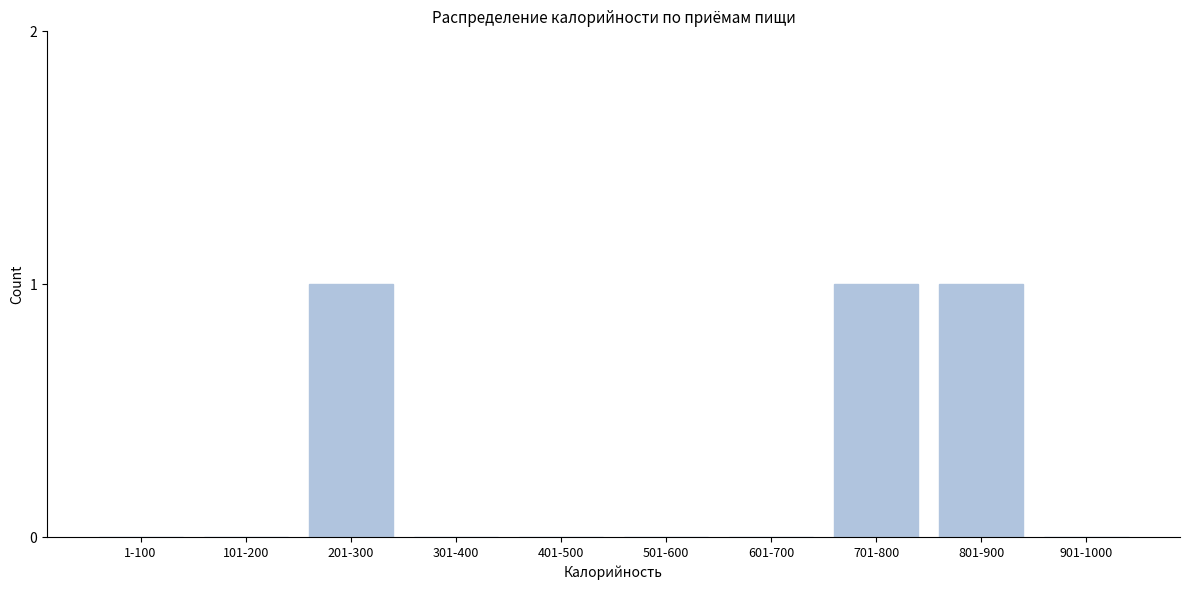

Reading left to right, what are all the values shown in this chart?

1-100=0	101-200=0	201-300=1	301-400=0	401-500=0	501-600=0	601-700=0	701-800=1	801-900=1	901-1000=0